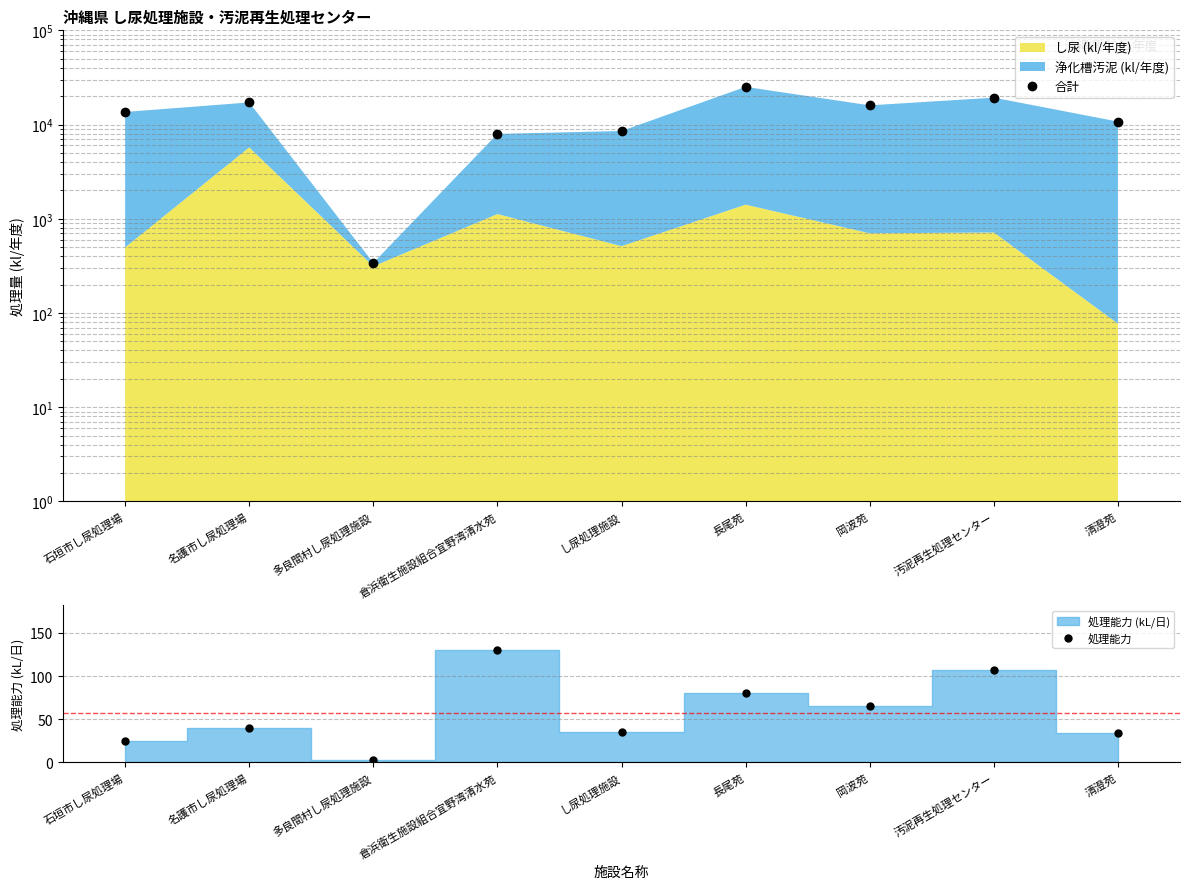

True or false: 合計 has a value of 340 at 多良間村し尿処理施設.

True